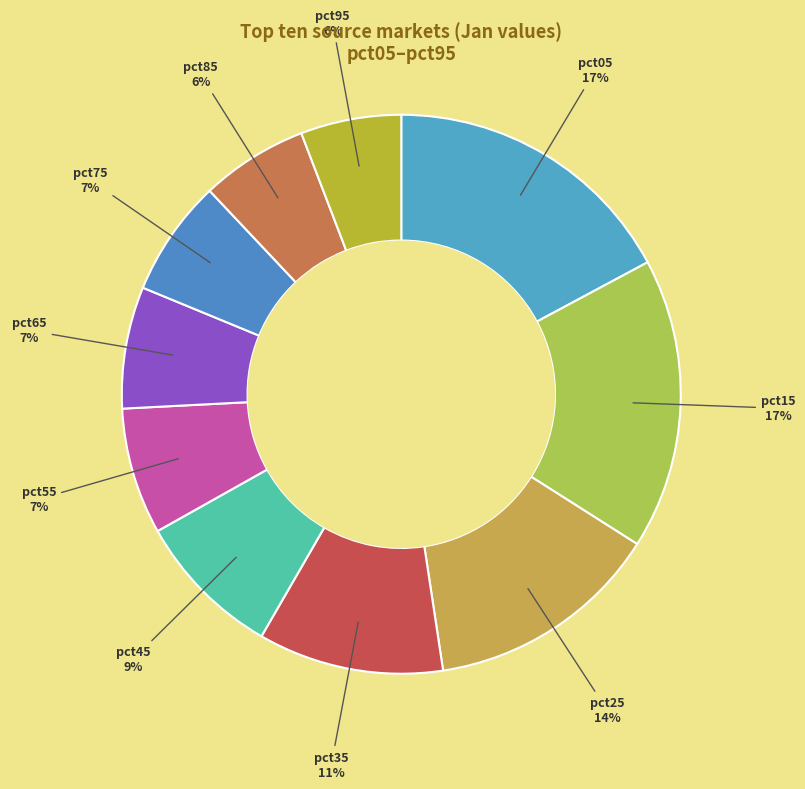

How many segments does this pie chart have?

10